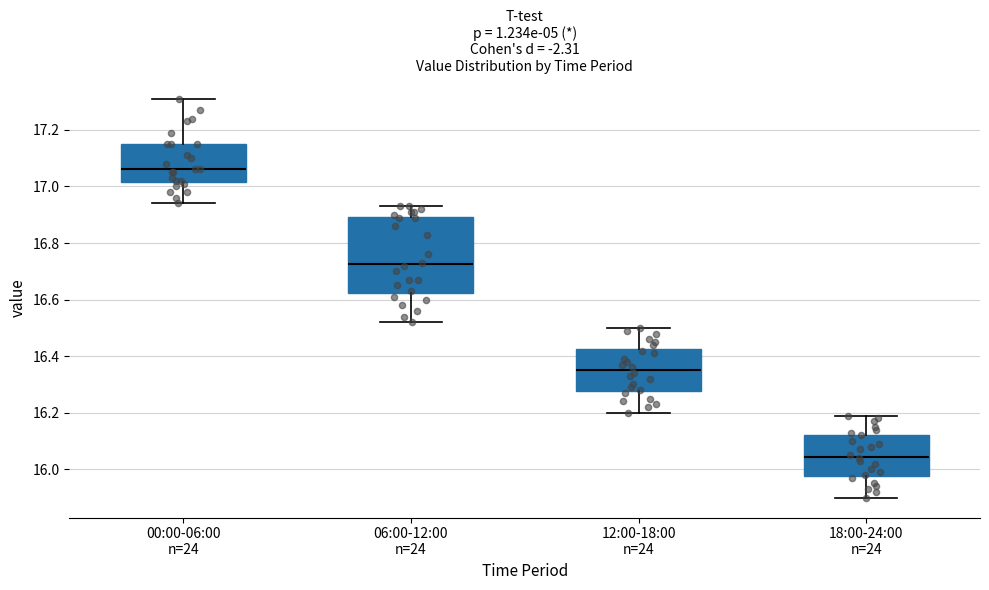

Reading left to right, read every box against the y-axis: the position of its median line, the range the box covers, and the ends of its whiskers. The values are not printed on the chart, so give them approximately, as read against the axis.

00:00-06:00 n=24: median 17.06, box 17.02 to 17.16, whiskers 16.94 to 17.32
06:00-12:00 n=24: median 16.72, box 16.62 to 16.90, whiskers 16.52 to 16.94
12:00-18:00 n=24: median 16.36, box 16.28 to 16.42, whiskers 16.20 to 16.50
18:00-24:00 n=24: median 16.04, box 15.98 to 16.12, whiskers 15.90 to 16.20